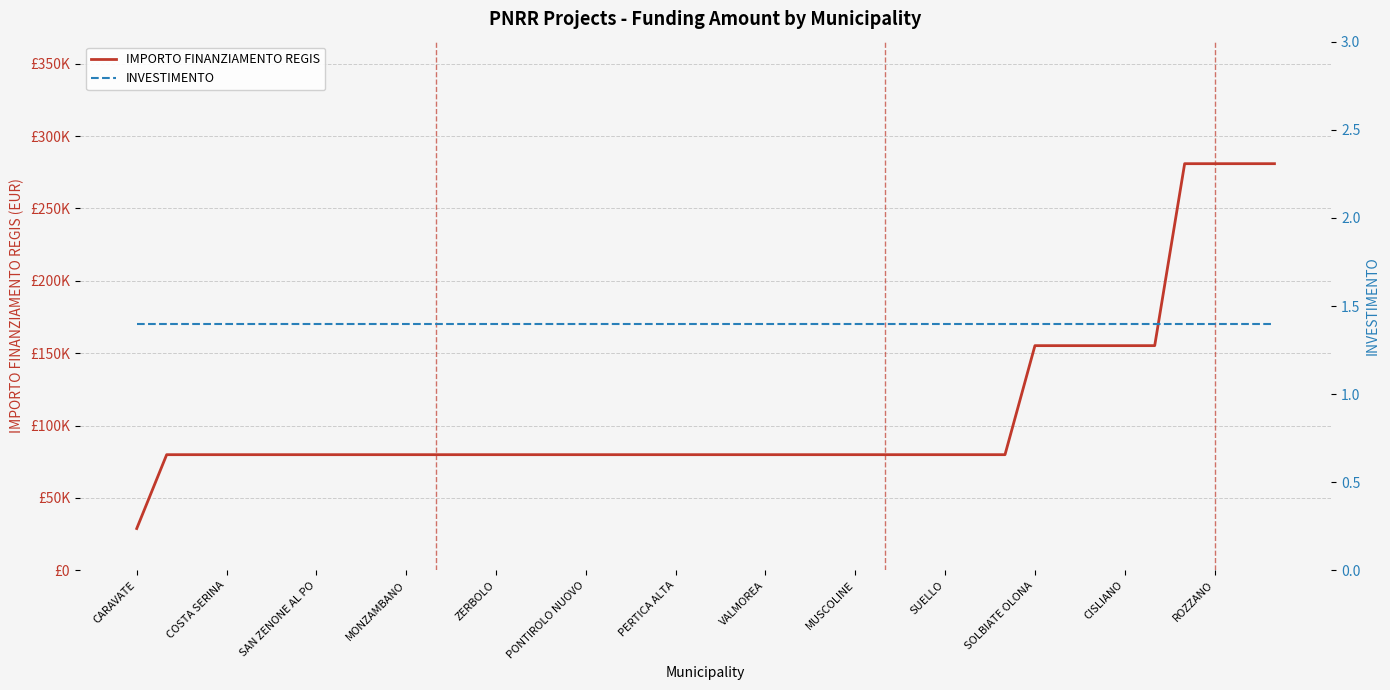

Which category has the highest value in the INVESTIMENTO series?

CARAVATE